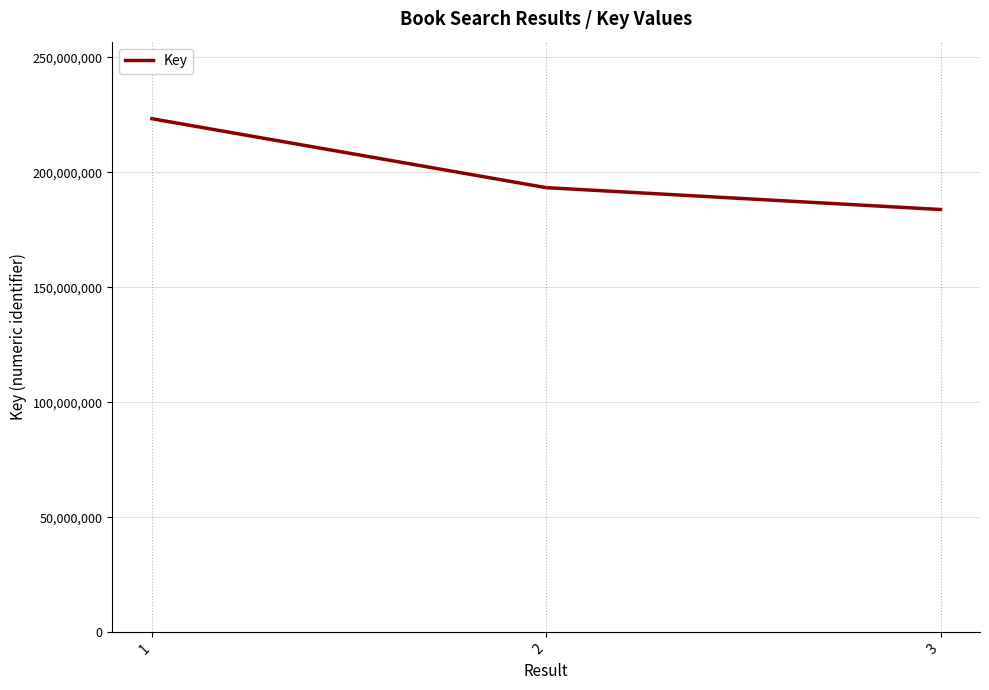

List the labels in order of value, smallest first.

3, 2, 1